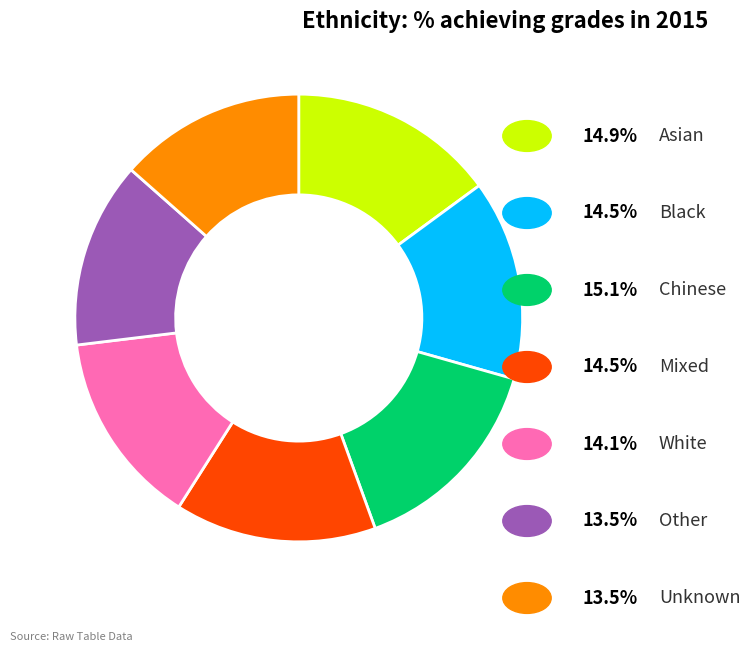

Is there a majority slice in this chart?

No